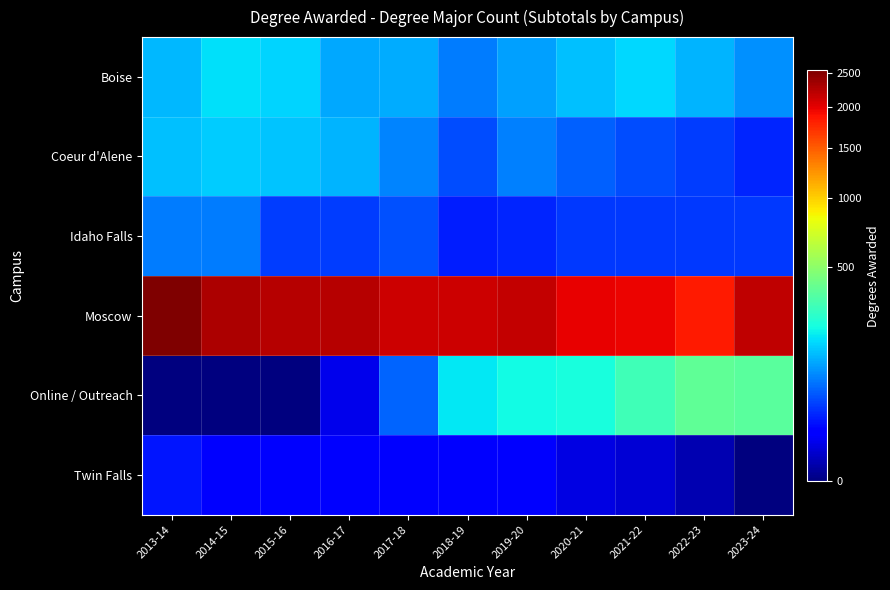

Reading left to right, what are all the values shown in this chart?

Boise: 2013-14=132	2014-15=176	2015-16=162	2016-17=114	2017-18=118	2018-19=77	2019-20=108	2020-21=141	2021-22=167	2022-23=129	2023-24=95
Coeur d'Alene: 2013-14=140	2014-15=152	2015-16=147	2016-17=128	2017-18=84	2018-19=47	2019-20=81	2020-21=59	2021-22=45	2022-23=38	2023-24=27
Idaho Falls: 2013-14=79	2014-15=77	2015-16=38	2016-17=38	2017-18=49	2018-19=24	2019-20=27	2020-21=35	2021-22=35	2022-23=35	2023-24=35
Moscow: 2013-14=2533	2014-15=2290	2015-16=2232	2016-17=2245	2017-18=2124	2018-19=2128	2019-20=2170	2020-21=1993	2021-22=1974	2022-23=1840	2023-24=2191
Online / Outreach: 2013-14=0	2014-15=0	2015-16=0	2016-17=7	2017-18=60	2018-19=190	2019-20=216	2020-21=224	2021-22=300	2022-23=378	2023-24=360
Twin Falls: 2013-14=21	2014-15=15	2015-16=13	2016-17=14	2017-18=13	2018-19=13	2019-20=13	2020-21=6	2021-22=4	2022-23=1	2023-24=0